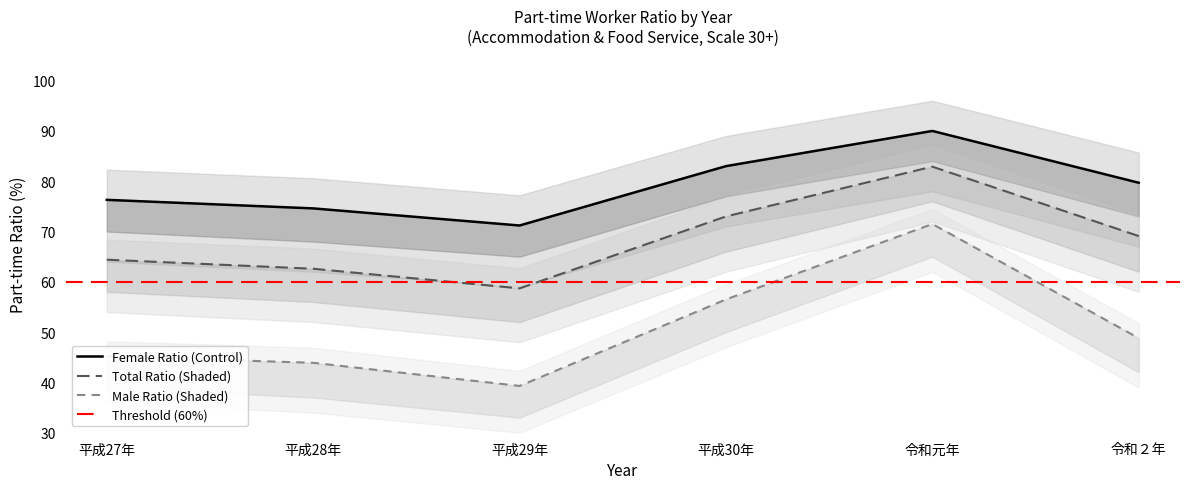

What is the difference between the highest and lowest values at 平成28年?

30.7